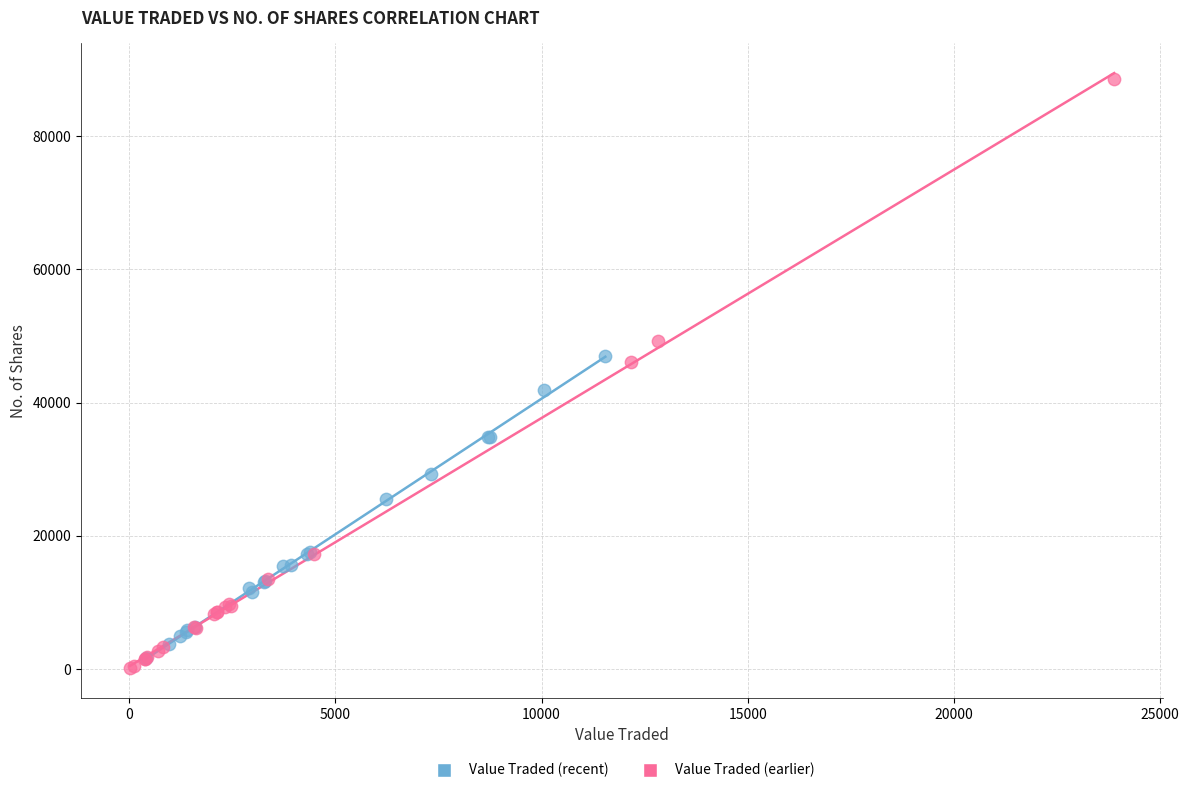

Which series has the largest Y range (max minus min)?

Value Traded (earlier)